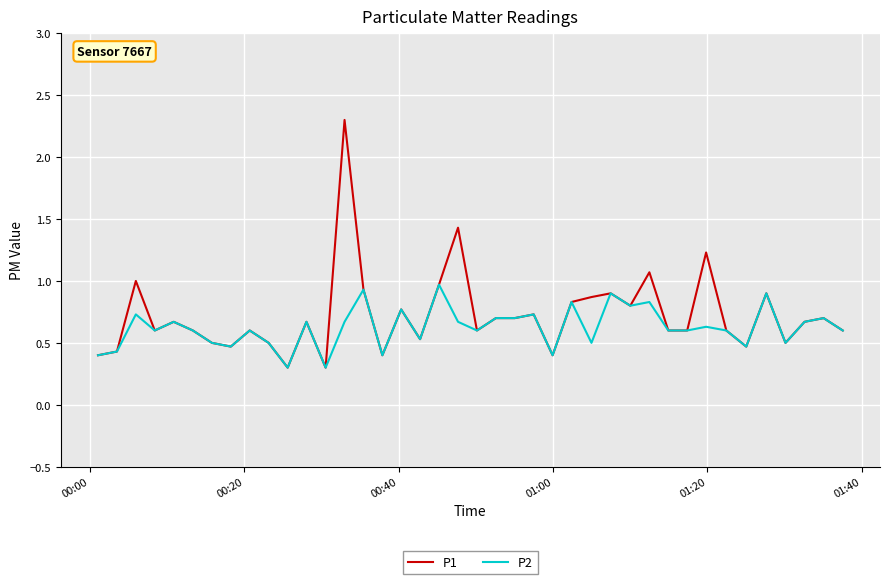

How many lines are shown in the chart?

2